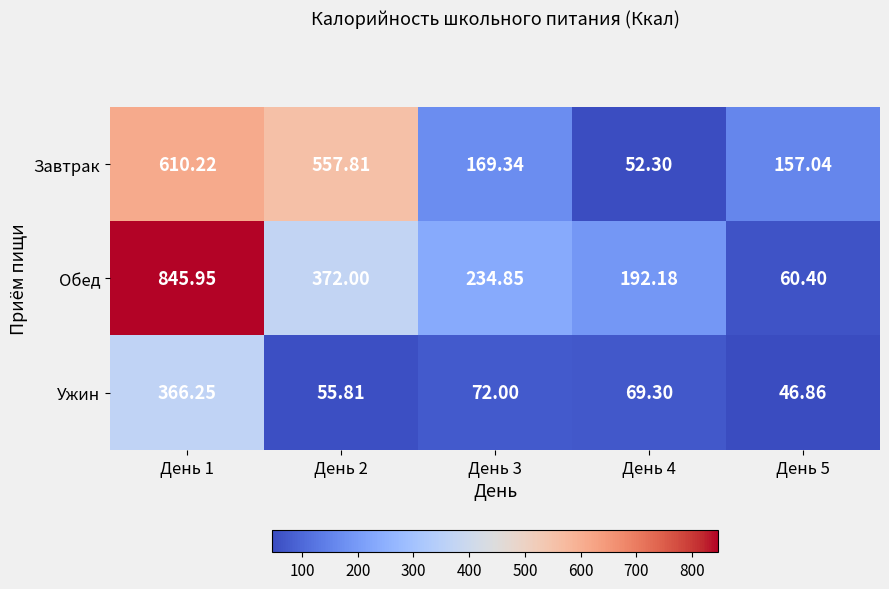

Rank the series at День 1 from lowest to highest value.

Ужин, Завтрак, Обед